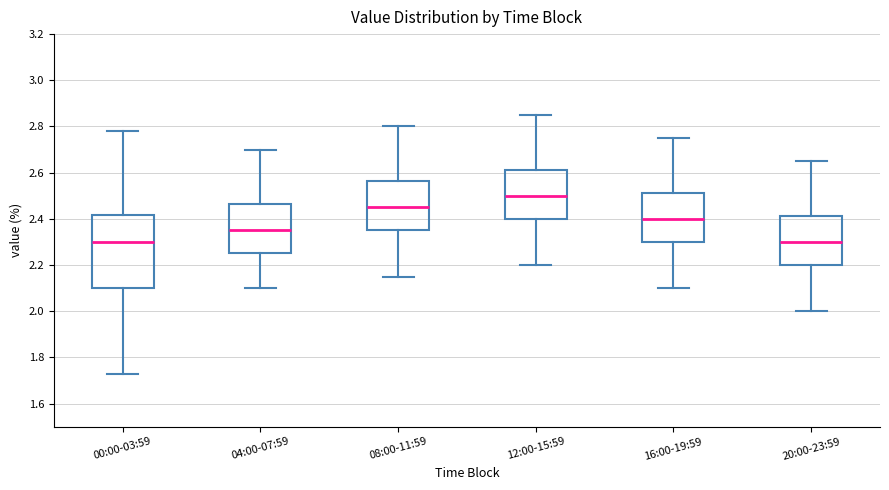

Reading left to right, read every box against the y-axis: the position of its median line, the range the box covers, and the ends of its whiskers. The values are not printed on the chart, so give them approximately, as read against the axis.

00:00-03:59: median 2.30, box 2.10 to 2.42, whiskers 1.74 to 2.78
04:00-07:59: median 2.36, box 2.26 to 2.46, whiskers 2.10 to 2.70
08:00-11:59: median 2.46, box 2.36 to 2.56, whiskers 2.16 to 2.80
12:00-15:59: median 2.50, box 2.40 to 2.62, whiskers 2.20 to 2.86
16:00-19:59: median 2.40, box 2.30 to 2.52, whiskers 2.10 to 2.76
20:00-23:59: median 2.30, box 2.20 to 2.42, whiskers 2.00 to 2.66